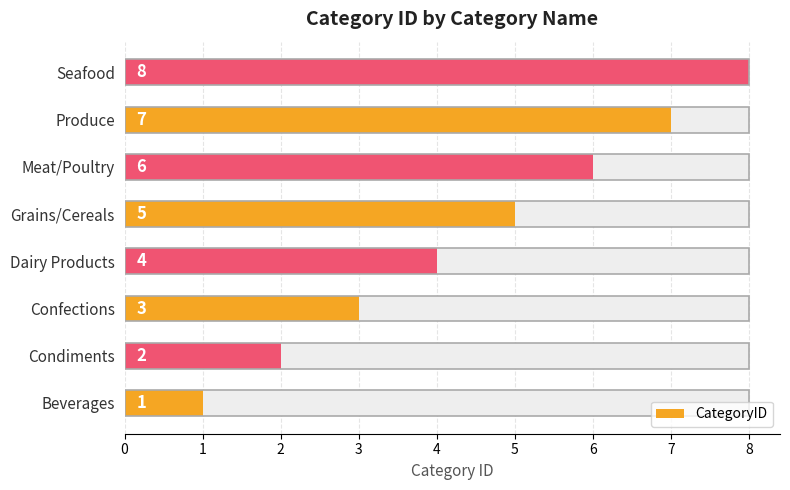

The chart shows a value of 4 at Dairy Products. True or false?

True